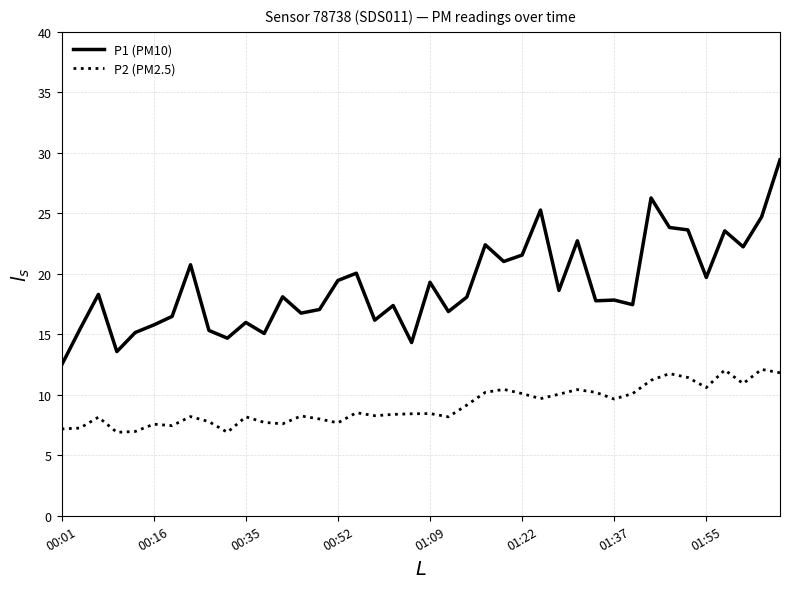

In P1 (PM10), how many points are lower than both neighbors (excluding endpoints)?

13